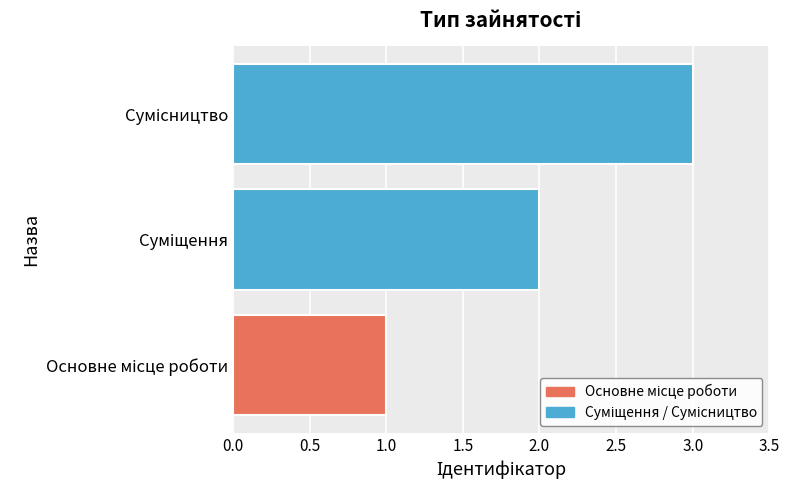

What is the greatest value displayed?

3